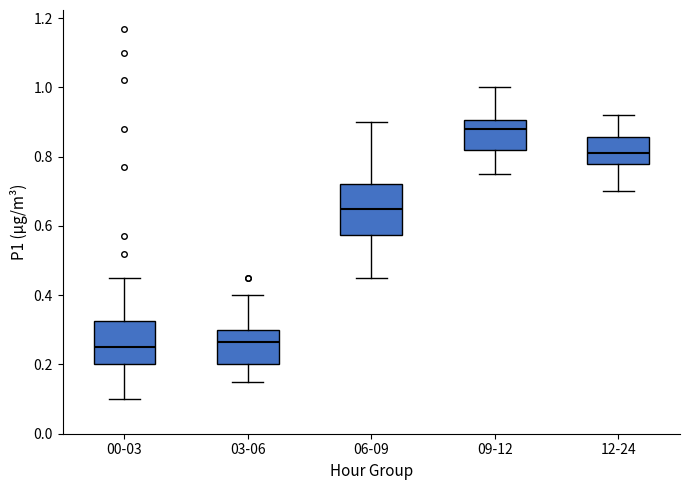

Reading left to right, transcribe this box plot: for each box, give where its median line is, the range the box spans, and where its two whiskers end, as read against the y-axis. The values are not printed on the chart, so give them approximately, as read against the axis.

00-03: median 0.26, box 0.20 to 0.32, whiskers 0.10 to 0.46
03-06: median 0.26, box 0.20 to 0.30, whiskers 0.16 to 0.40
06-09: median 0.66, box 0.58 to 0.72, whiskers 0.46 to 0.90
09-12: median 0.88, box 0.82 to 0.90, whiskers 0.76 to 1.00
12-24: median 0.82, box 0.78 to 0.86, whiskers 0.70 to 0.92